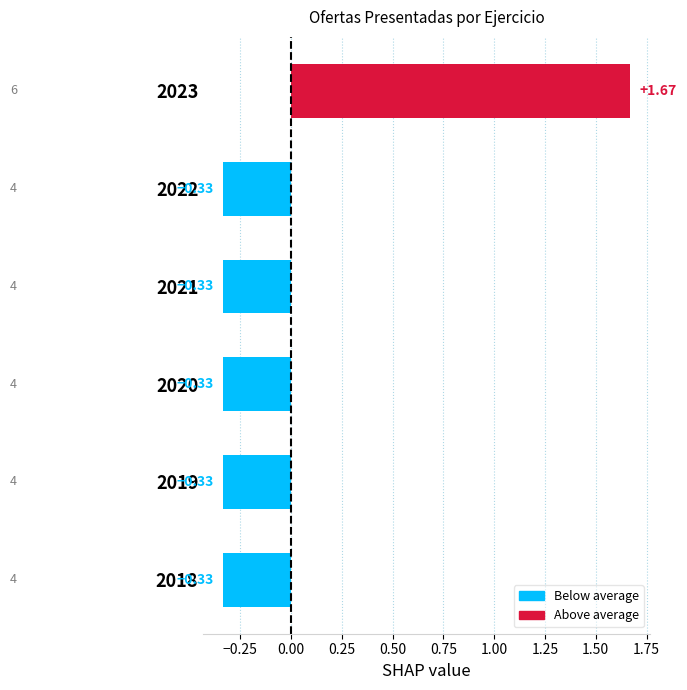

Between 2023 and 2020, which is larger?

2023